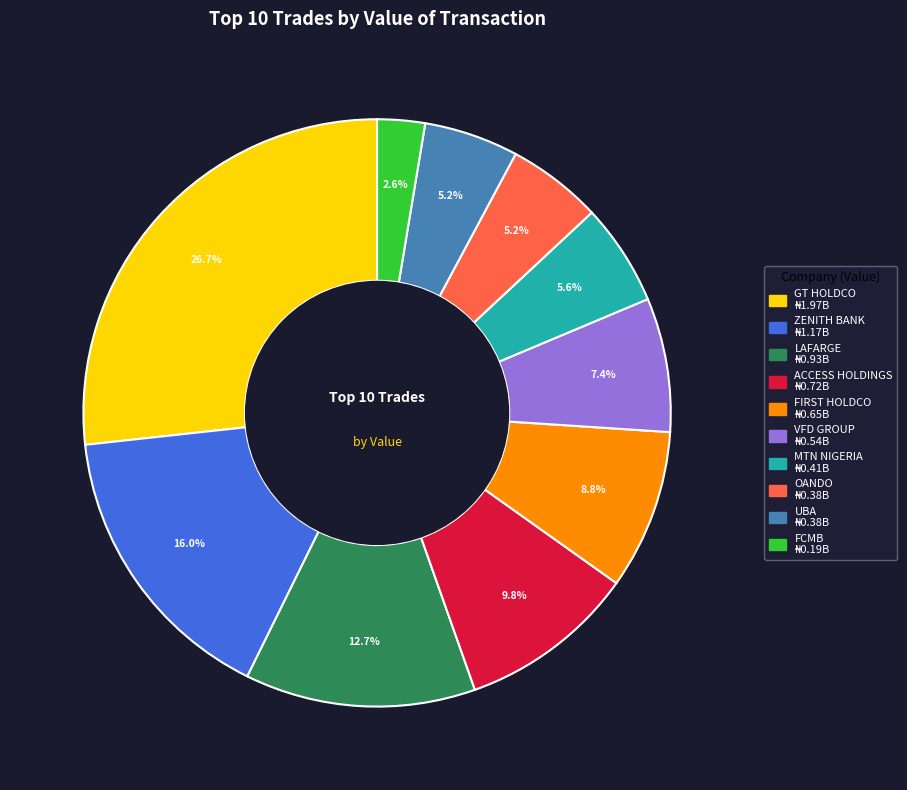

To the nearest percent, what portion does UBA represent?

5%